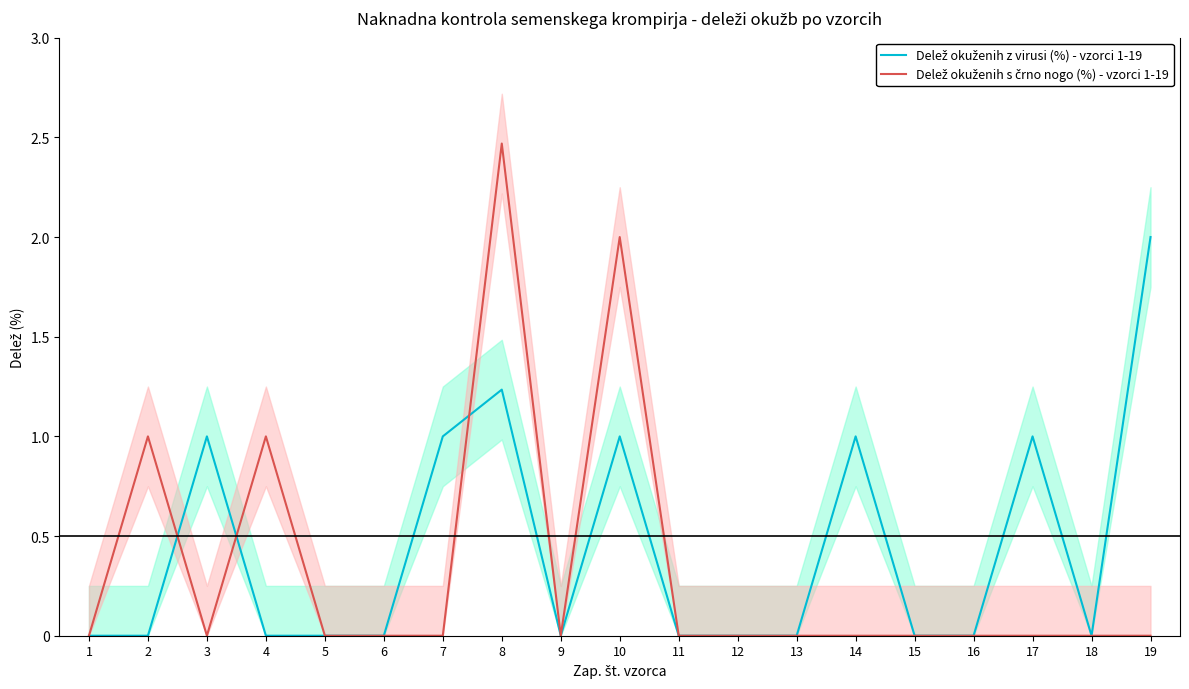

The Delež okuženih s črno nogo (%) - vzorci 1-19 series shows 1.1 at 13. True or false?

False